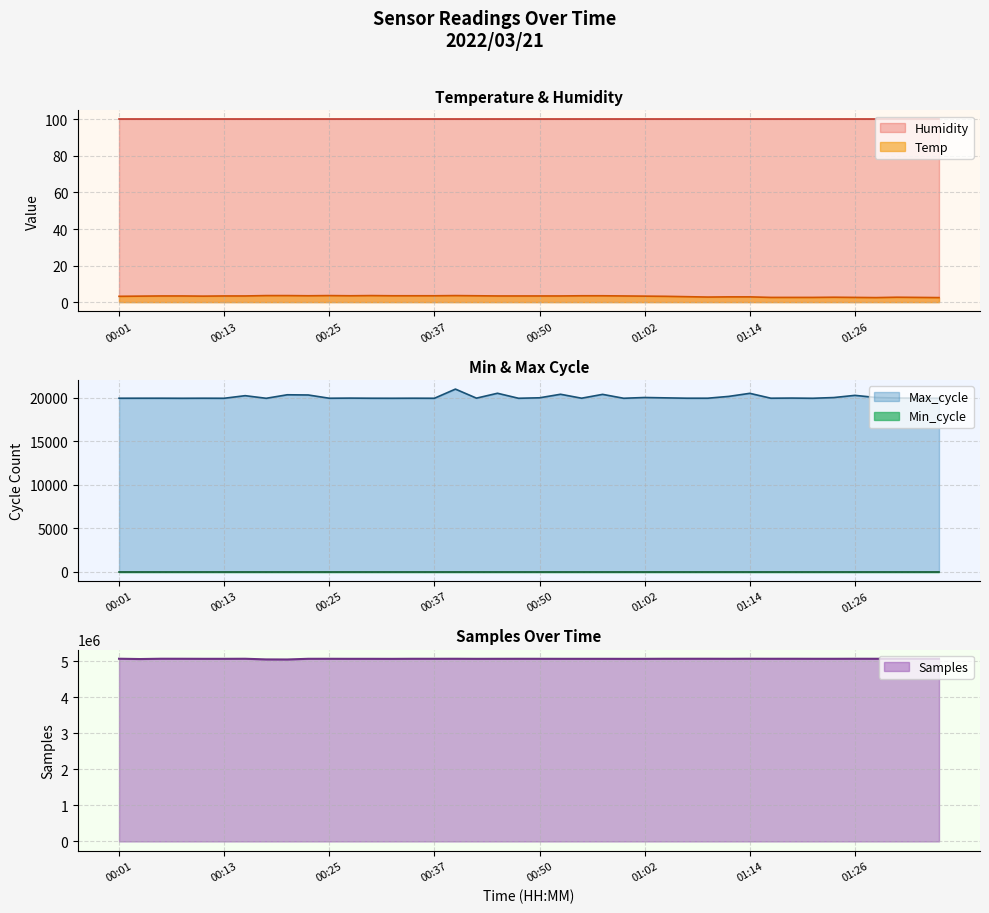

What is the difference between the second highest and minimum values in the Max_cycle series?

578